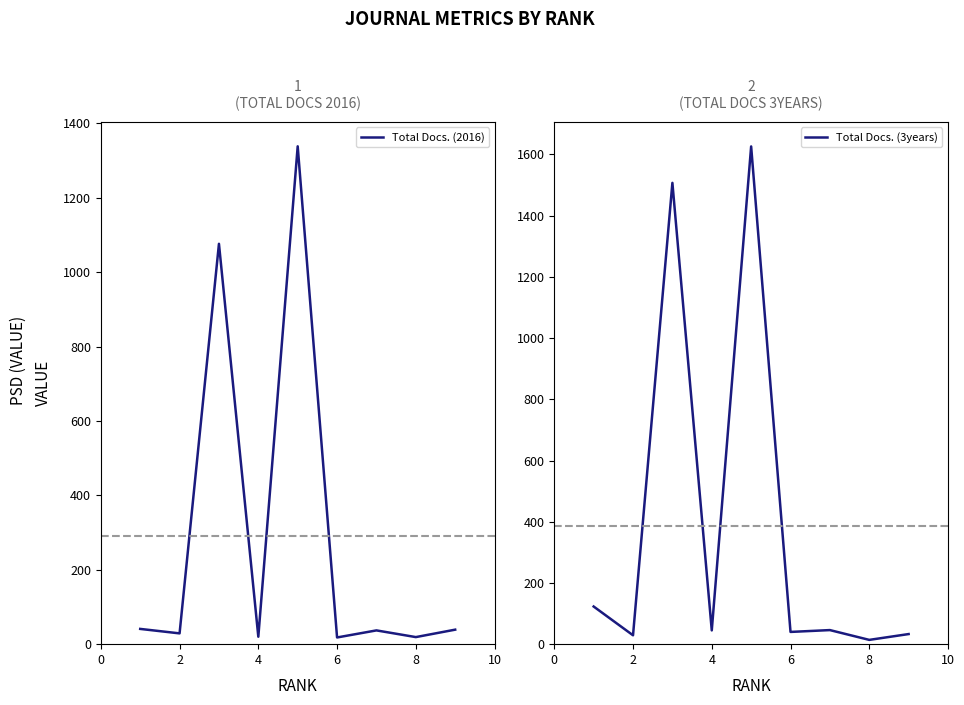

What is the maximum value shown in the chart?

1626